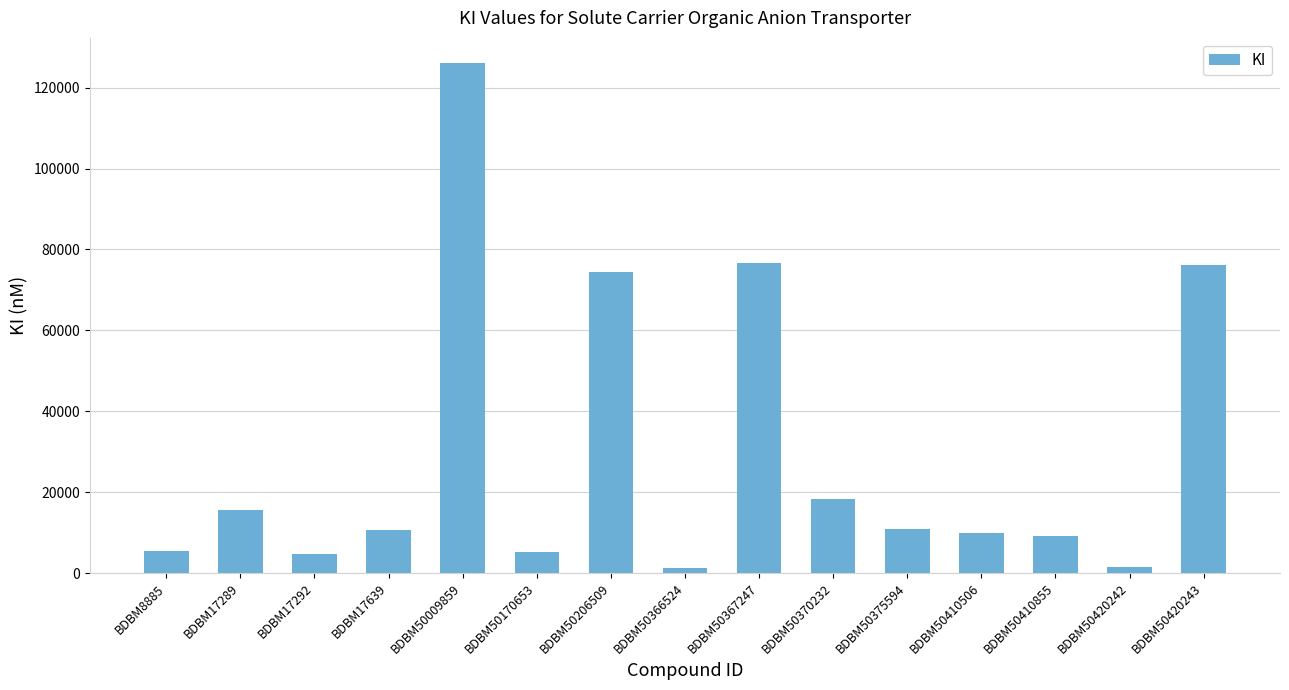

What is the minimum value shown in the chart?

1300